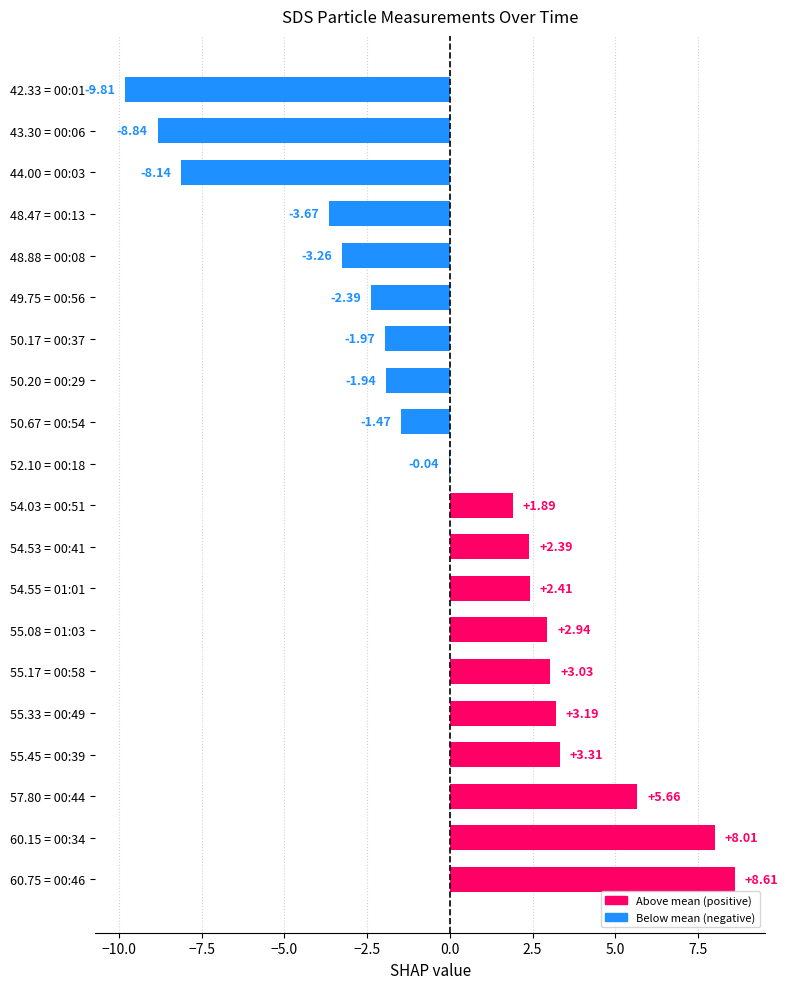

What is the change in value from 55.33 = 00:49 to 48.47 = 00:13?

-6.9